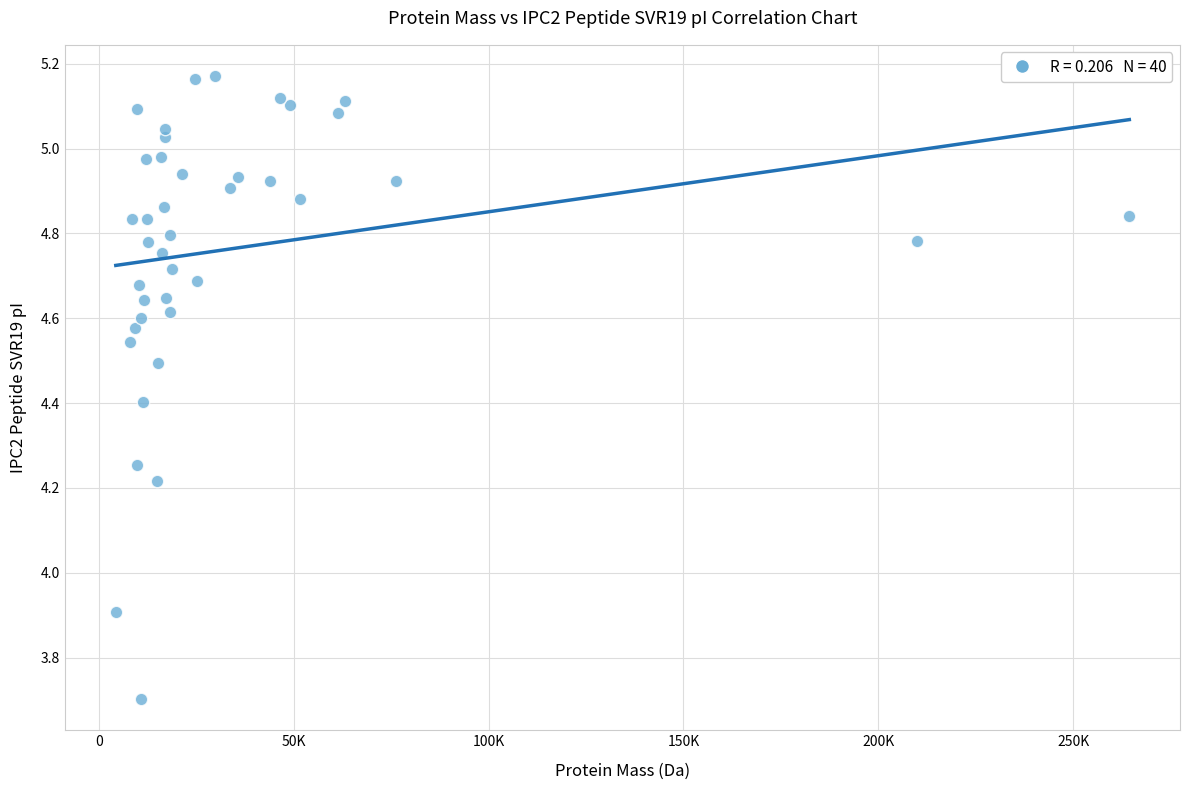

What is the range of X values (max minus min)?

259969.7